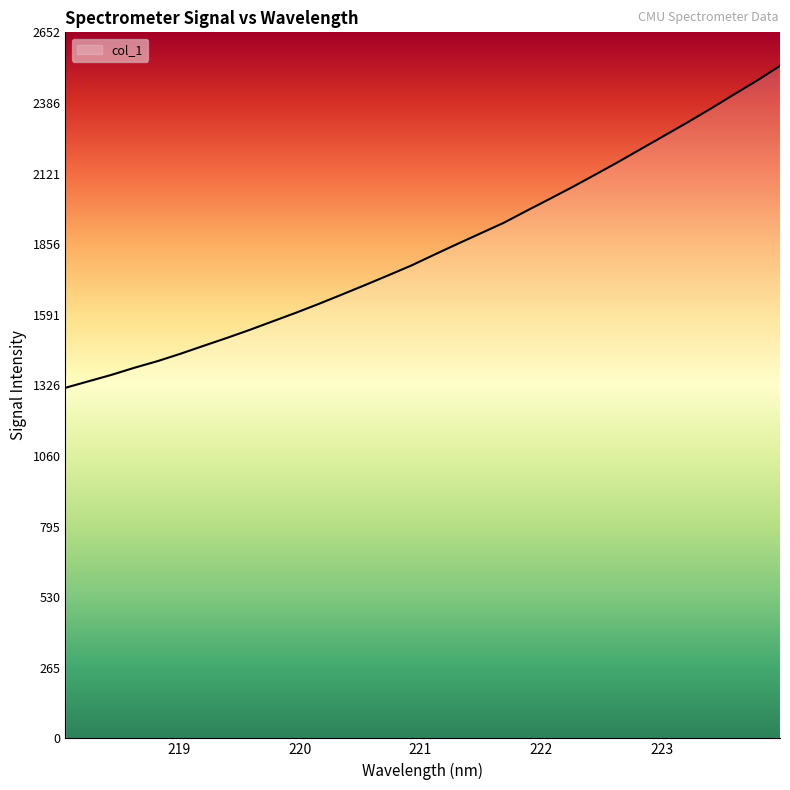

What is the smallest value displayed?

1316.9